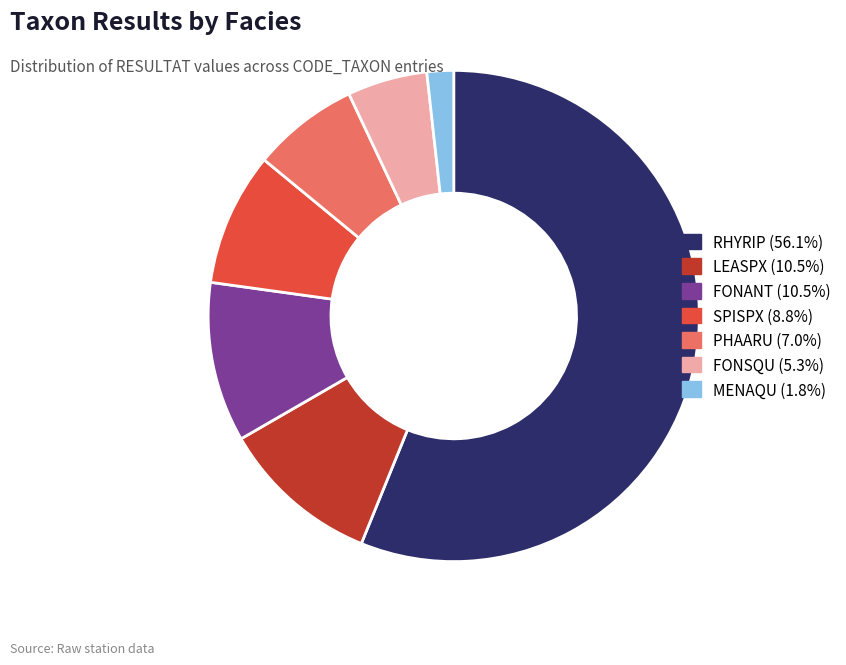

Is there a majority slice in this chart?

Yes